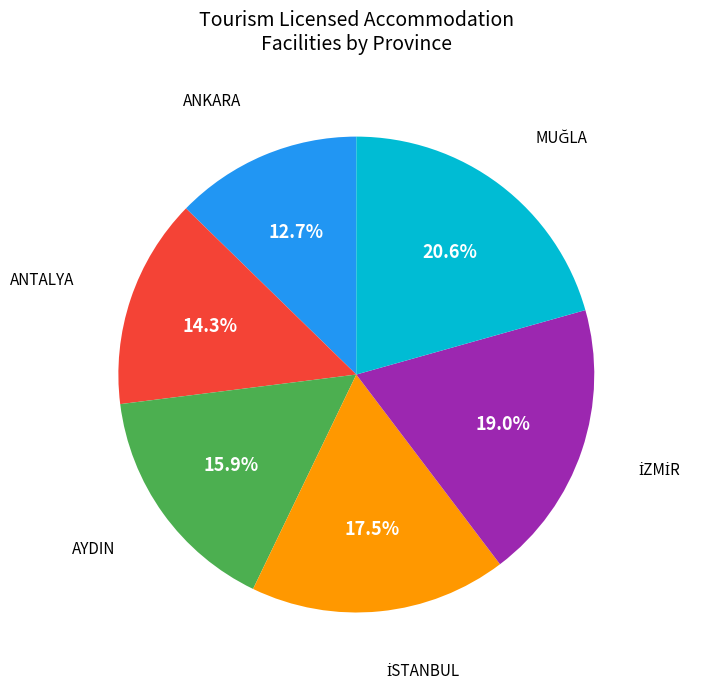

To the nearest percent, what is the average slice percentage?

17%